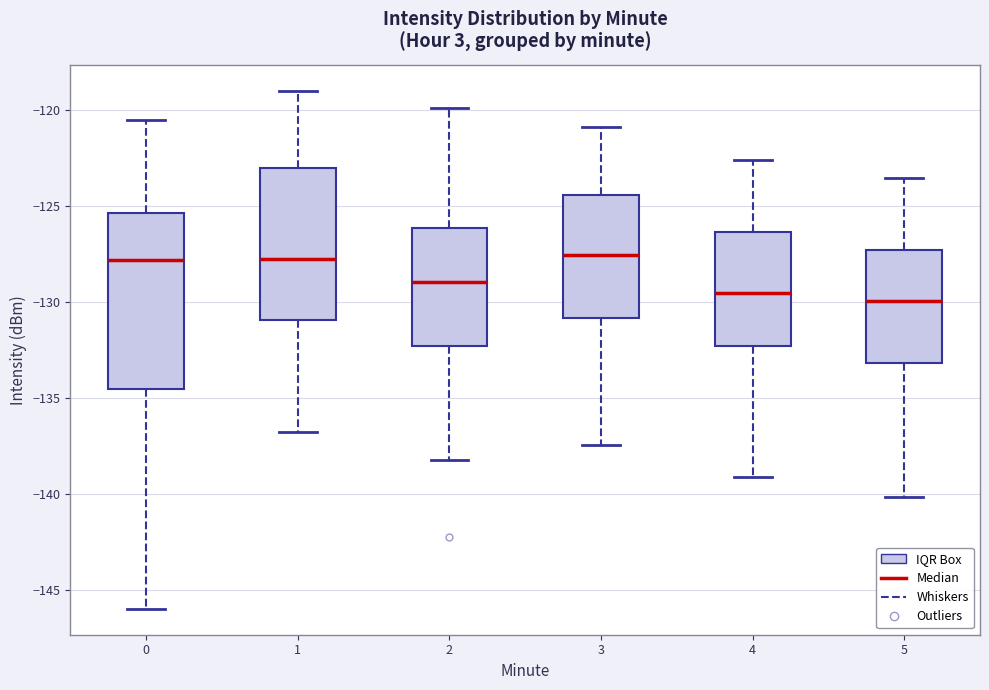

Comparing the boxes themselves (not the whiskers), which one is the tallest?

0